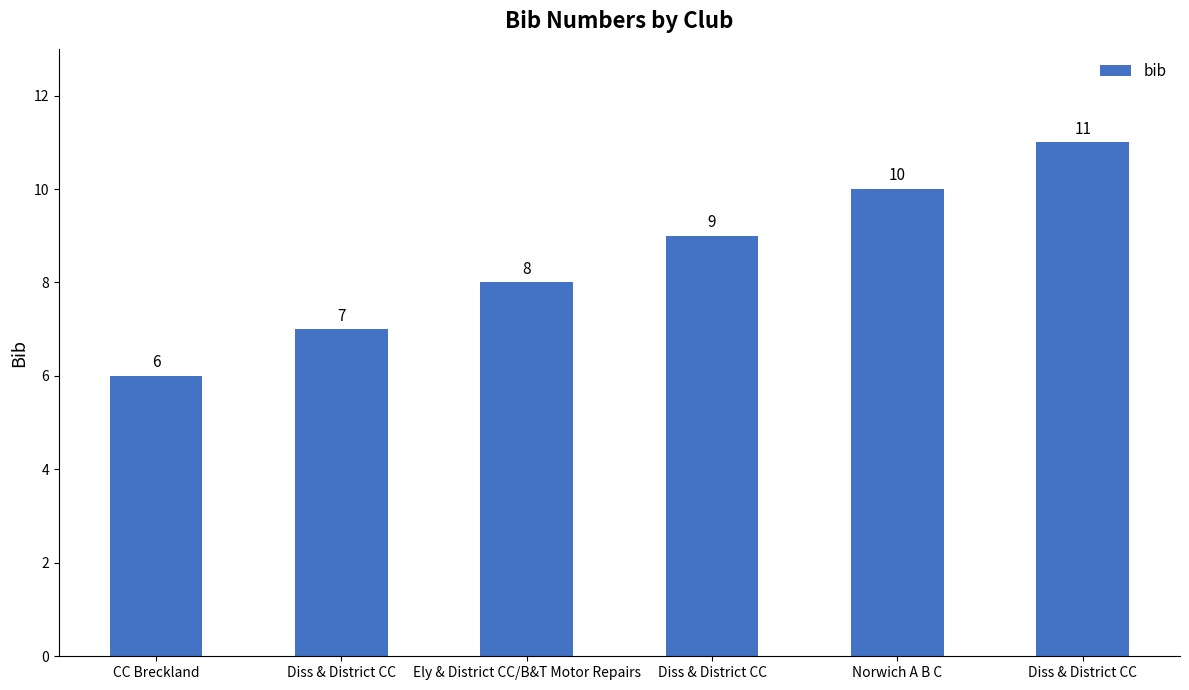

What is the average value?

8